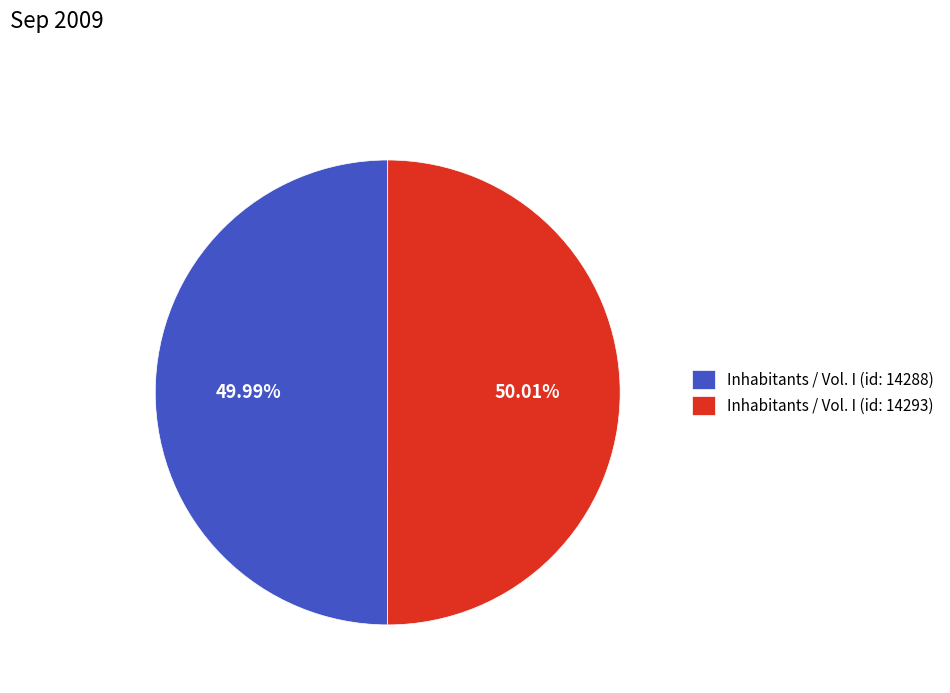

What is the ratio of the value at Inhabitants / Vol. I (id: 14293) to the value at Inhabitants / Vol. I (id: 14288)?

1.0